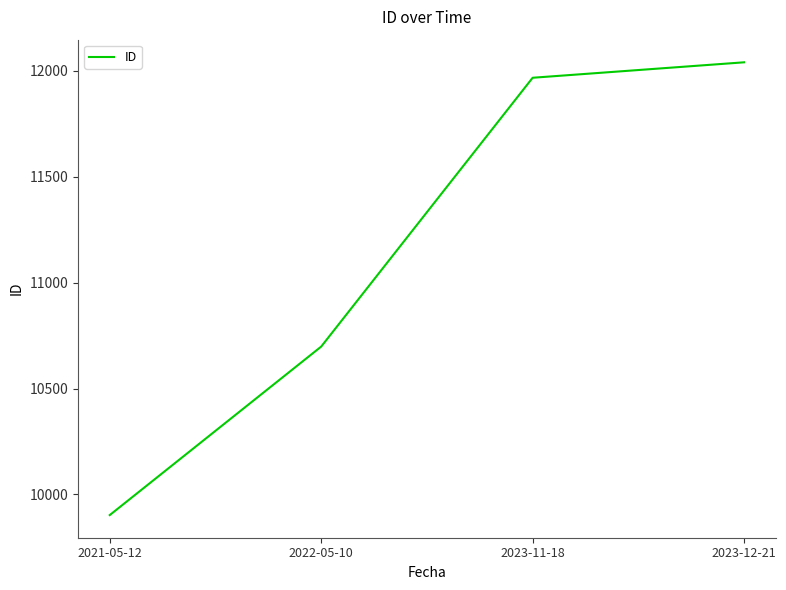

What position from the left is 2022-05-10?

2